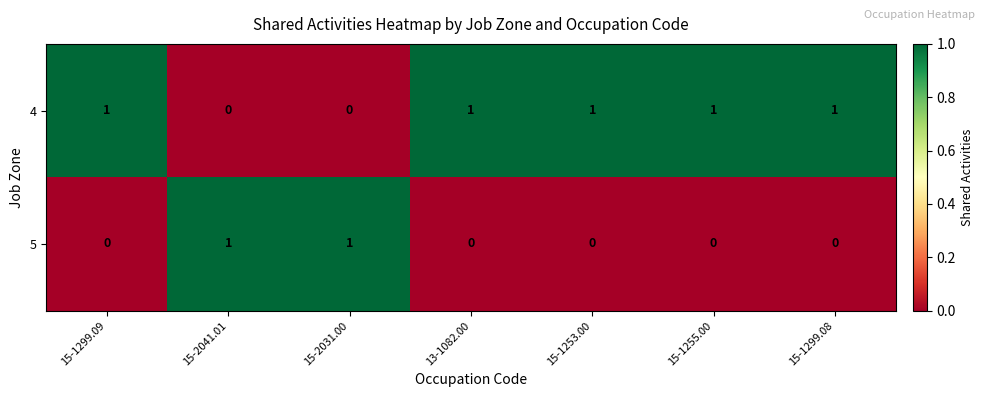

The value of 4 at 15-2031.00 is 1. True or false?

False